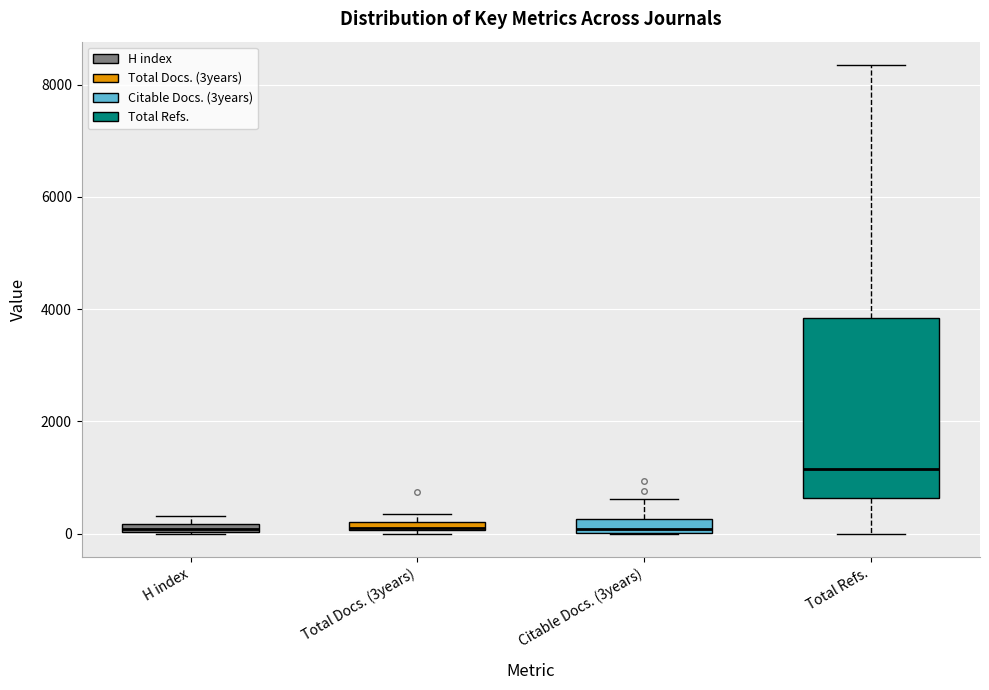

Which box's median line is the highest?

Total Refs.